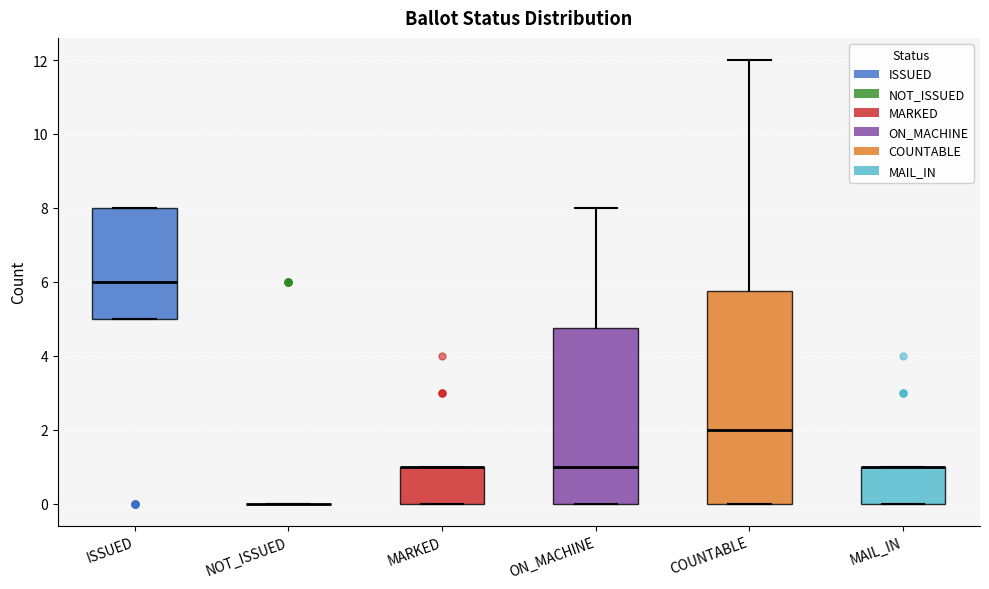

Reading left to right, read every box against the y-axis: the position of its median line, the range the box covers, and the ends of its whiskers. The values are not printed on the chart, so give them approximately, as read against the axis.

ISSUED: median 6.0, box 5.0 to 8.0, whiskers 5.0 to 8.0
NOT_ISSUED: box collapsed to a line at 0.0, whiskers 0.0 to 0.0
MARKED: median 1.0 (drawn on the box's upper edge), box 0.0 to 1.0, whiskers 0.0 to 1.0
ON_MACHINE: median 1.0, box 0.0 to 4.8, whiskers 0.0 to 8.0
COUNTABLE: median 2.0, box 0.0 to 5.8, whiskers 0.0 to 12.0
MAIL_IN: median 1.0 (drawn on the box's upper edge), box 0.0 to 1.0, whiskers 0.0 to 1.0